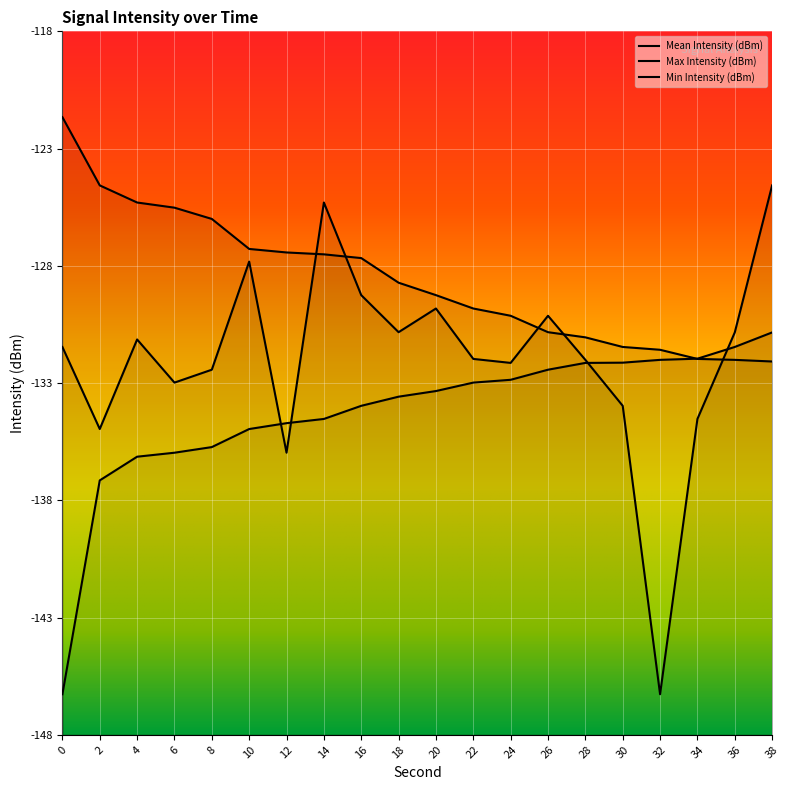

After their last crossing, which series has the higher values: Max Intensity (dBm) or Mean Intensity (dBm)?

Mean Intensity (dBm)